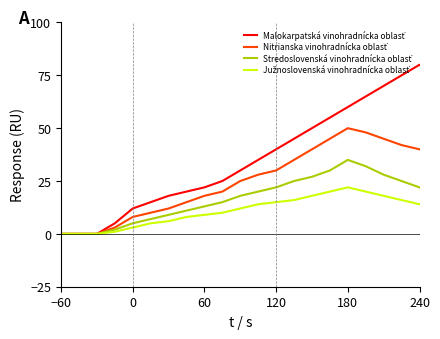

What is the greatest value displayed?

80